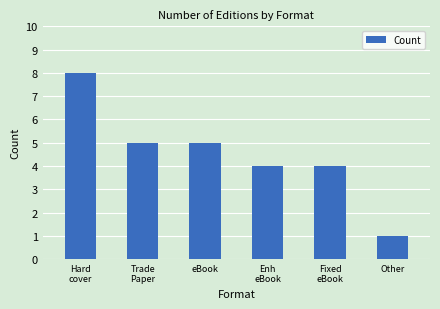

What is the label of the 6th bar from the left?

Other